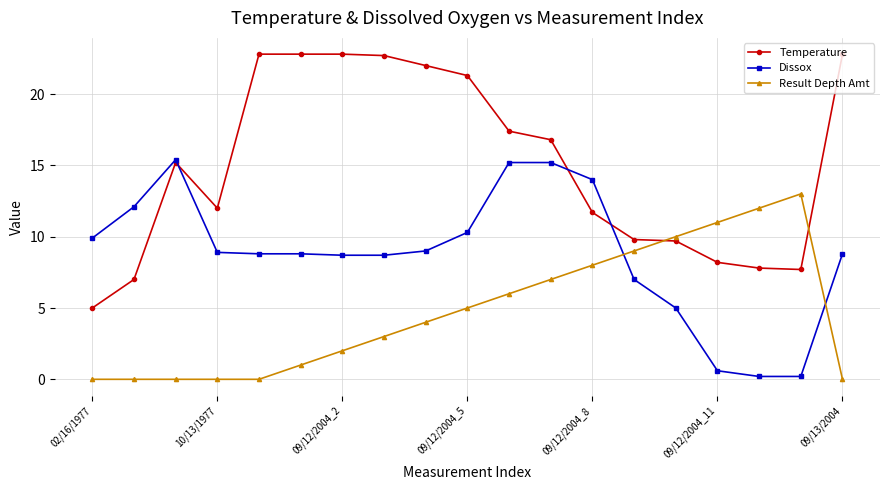

What is the maximum value for Temperature?

22.8